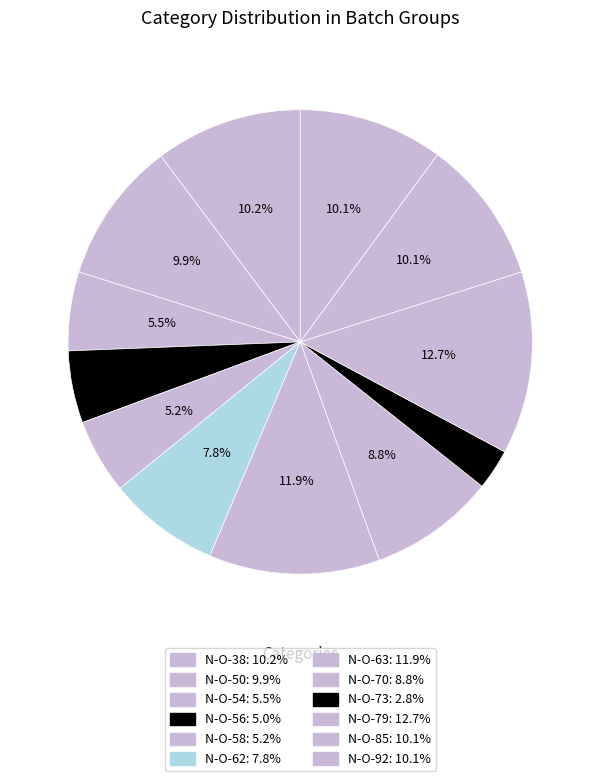

Which has a higher value, N-O-38 or N-O-56?

N-O-38